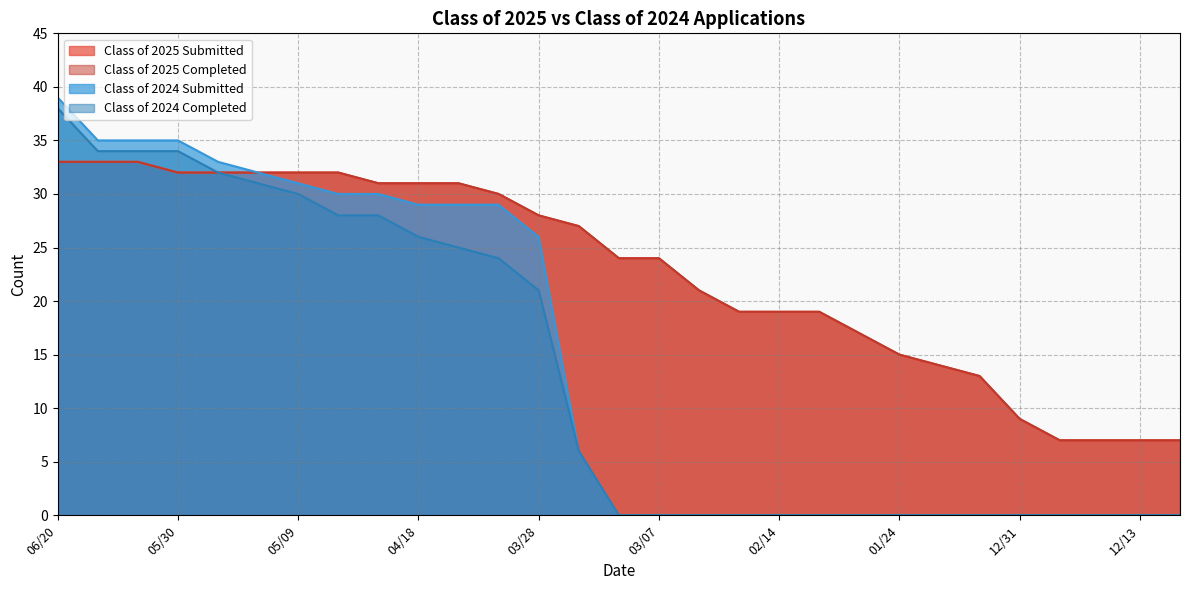

What is the sum of all Class of 2025 Completed values?

659